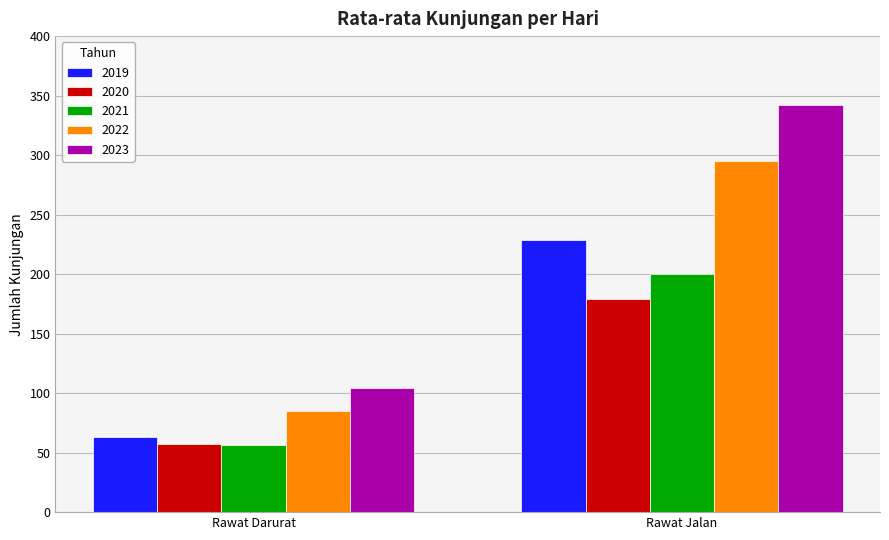

What is the label of the 2nd bar from the right?

Rawat Darurat